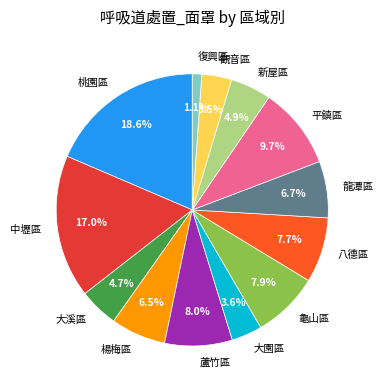

Is there any slice that represents more than half of the pie?

No